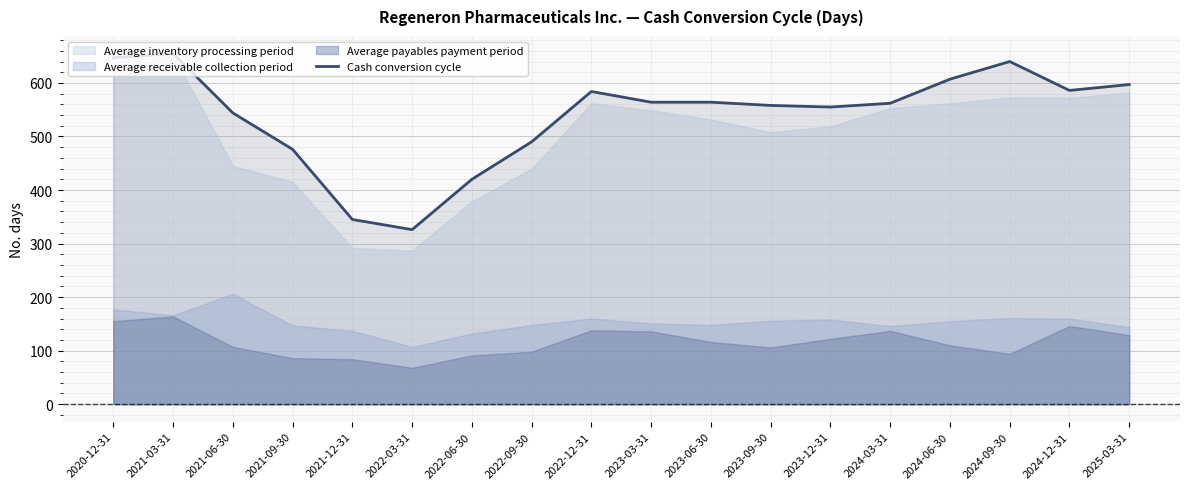

What is the ratio of the value at 2024-03-31 to the value at 2023-12-31?

1.0